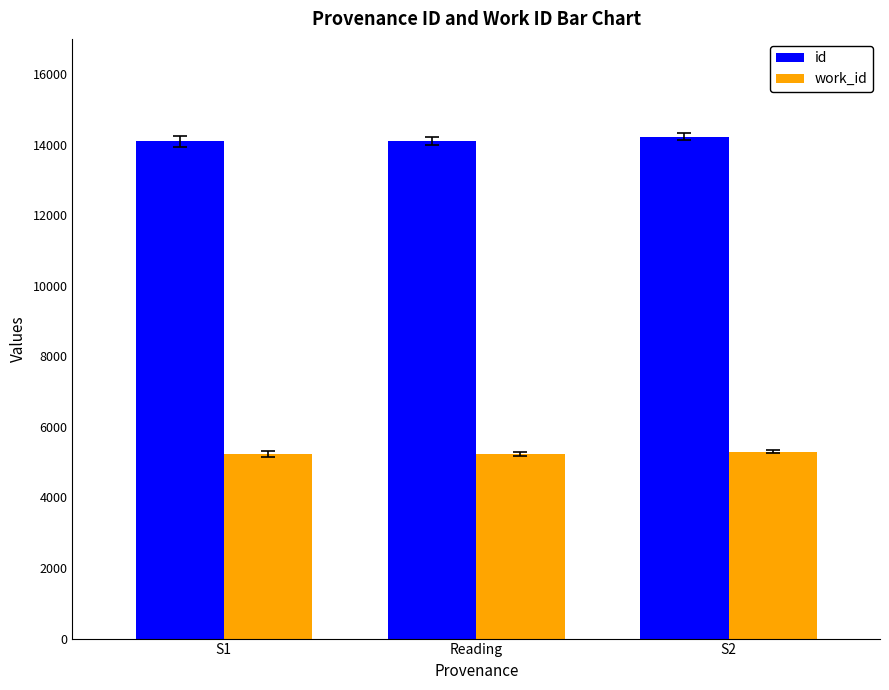

What is the value of the id bar at the 1st from the left?

14097